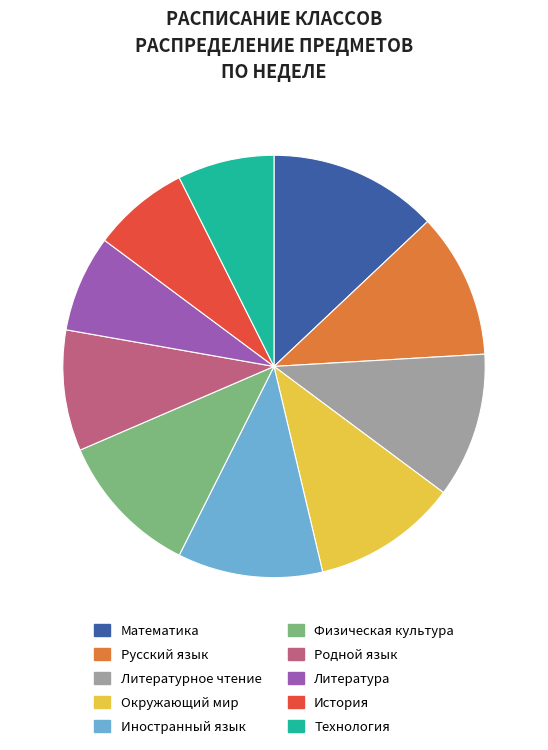

Combined, do Иностранный язык and Окружающий мир account for over 50%?

No